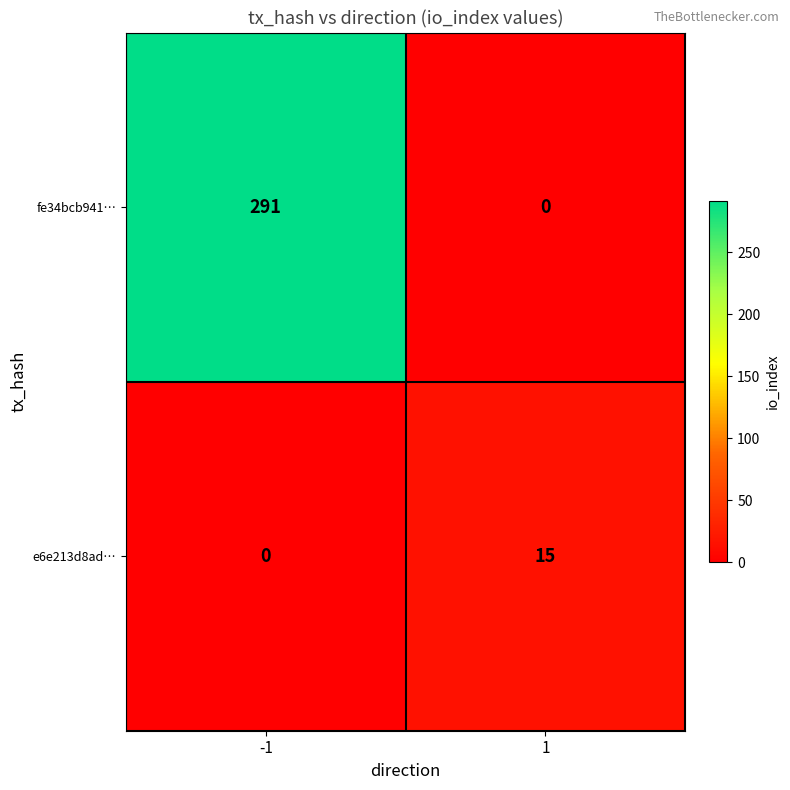

Which series changed the most between -1 and 1?

fe34bcb941…